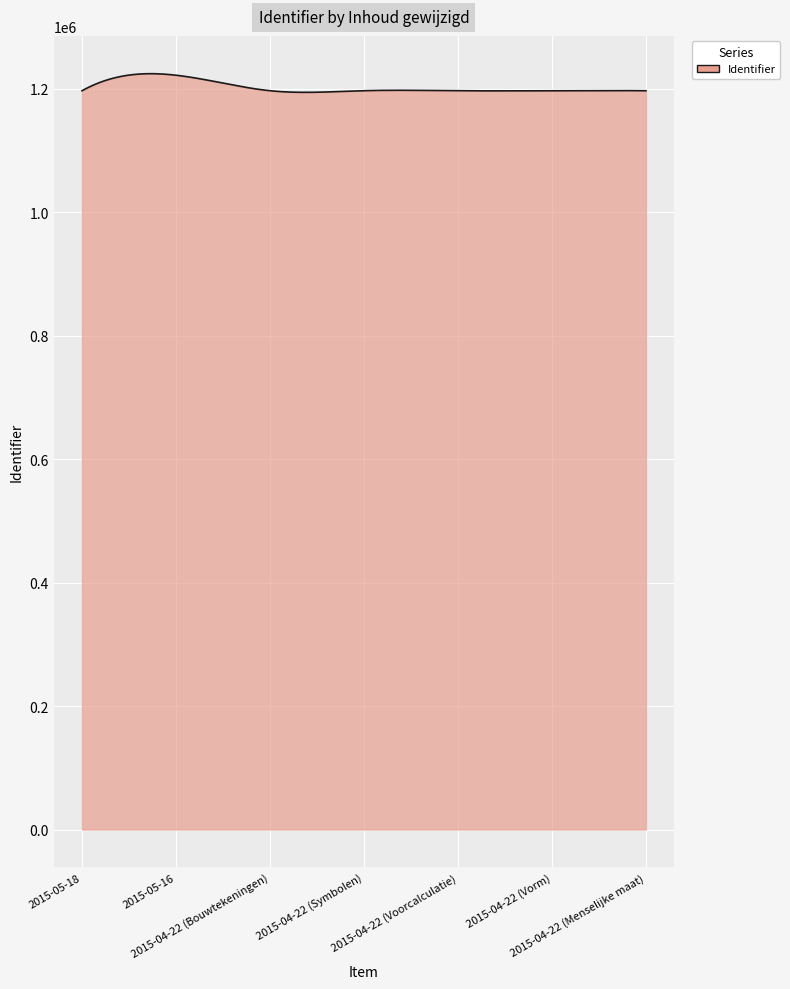

What is the maximum value shown in the chart?

1224502.2